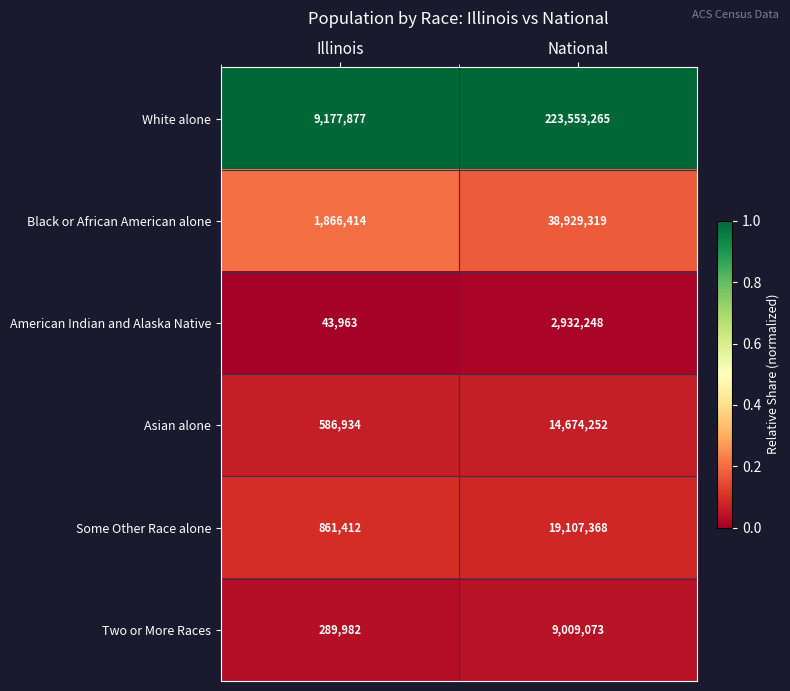

What is the total value across all series at National?

308205525